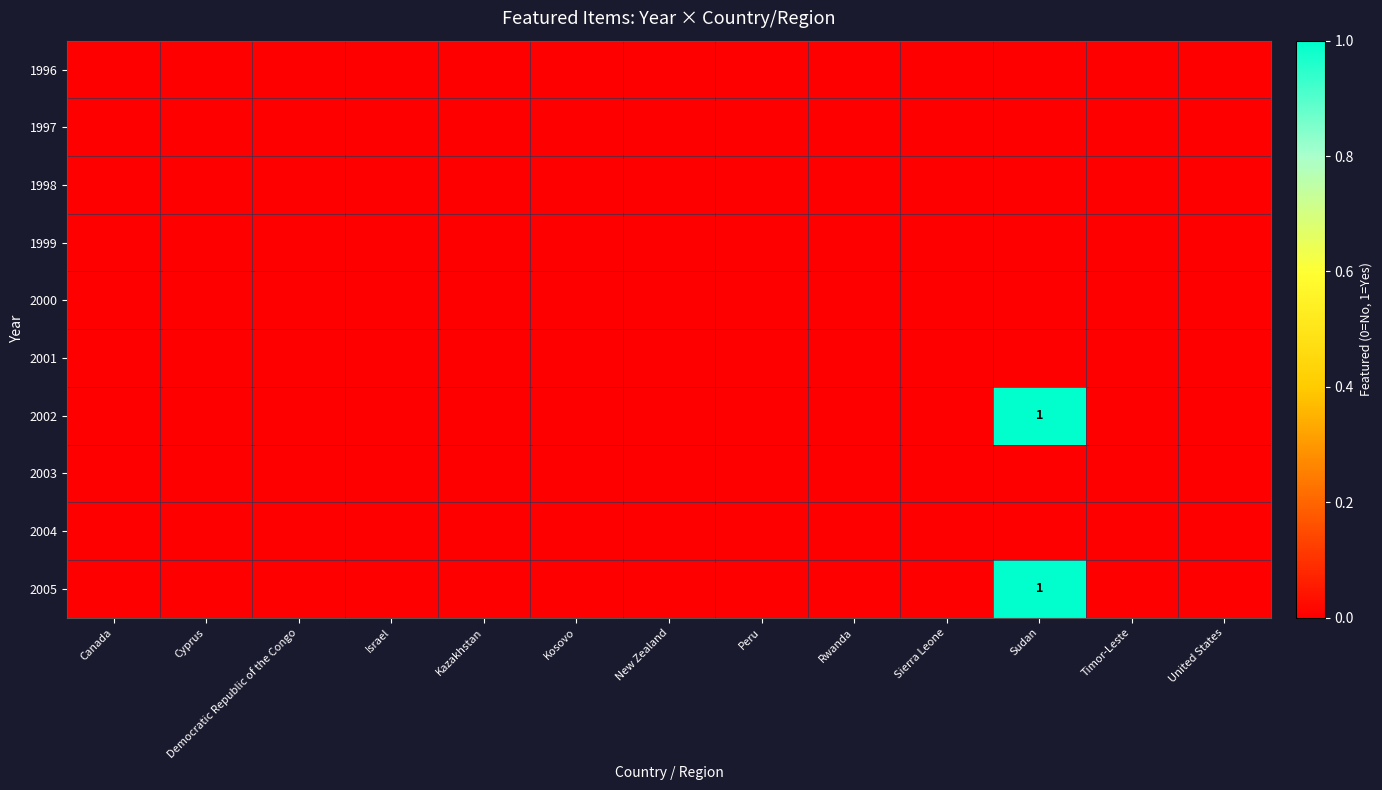

Which label corresponds to the smallest value in the chart?

Canada